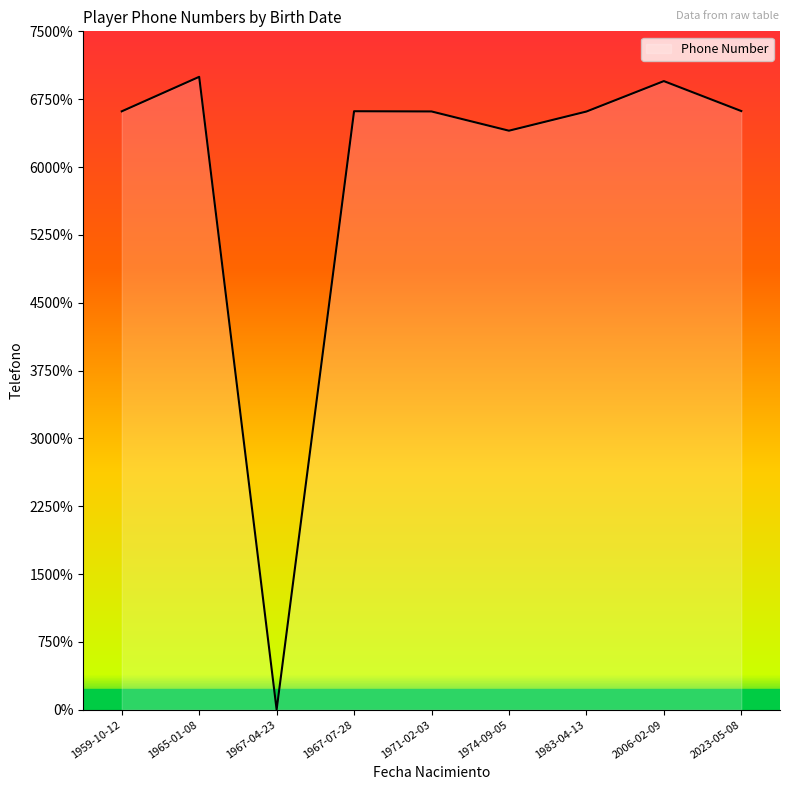

The chart shows a value of 23666807 at 1983-04-13. True or false?

False